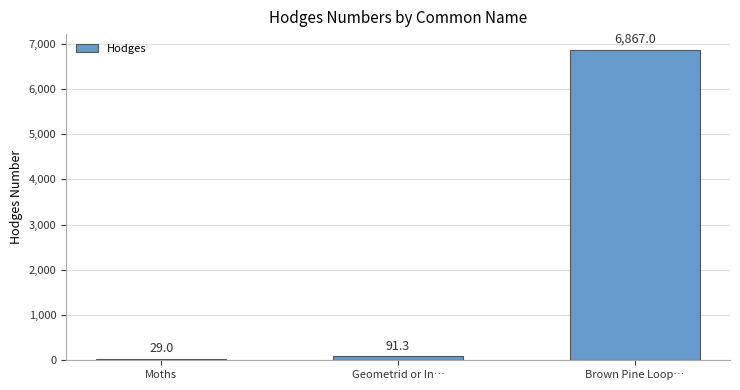

What is the difference between the maximum and second lowest values?

6775.7